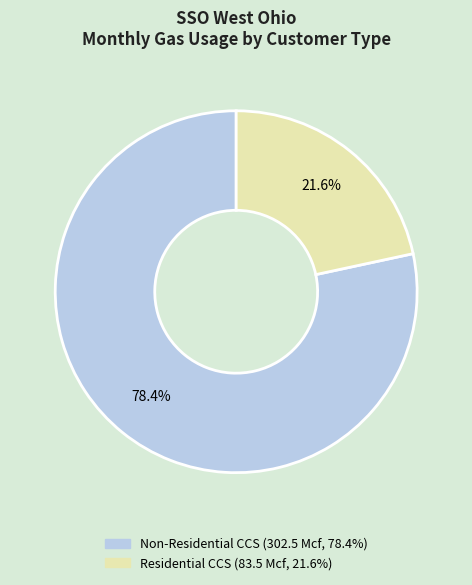

Does any single category account for the majority?

Yes